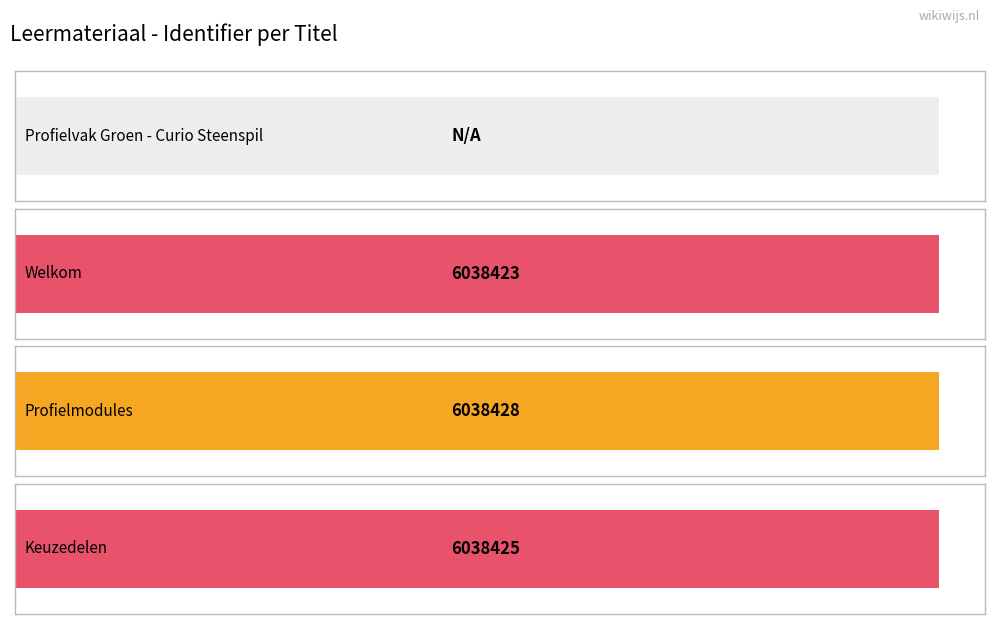

Where does the data first go above 6038425?

Profielmodules